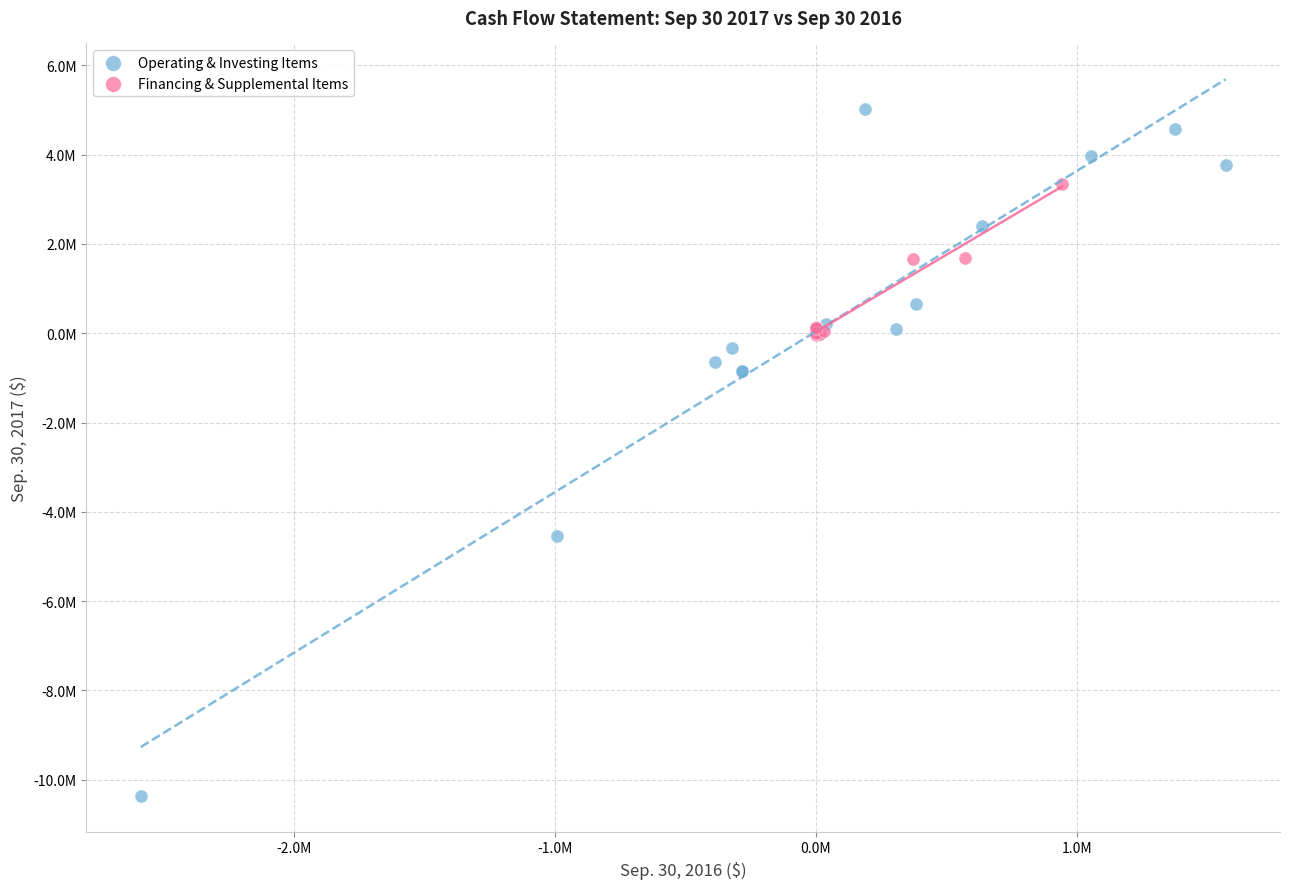

What are all the series names shown in the legend?

Operating & Investing Items, Financing & Supplemental Items